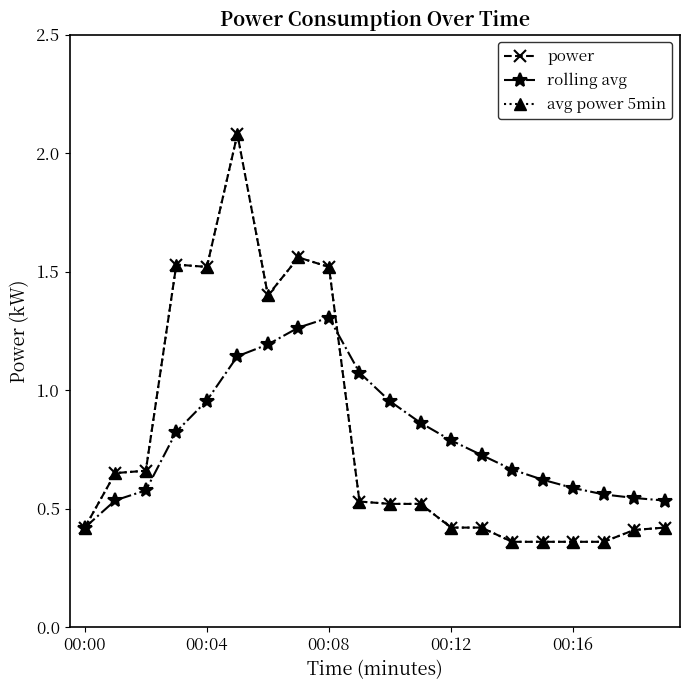

Is this an area chart (filled region under the line)?

No